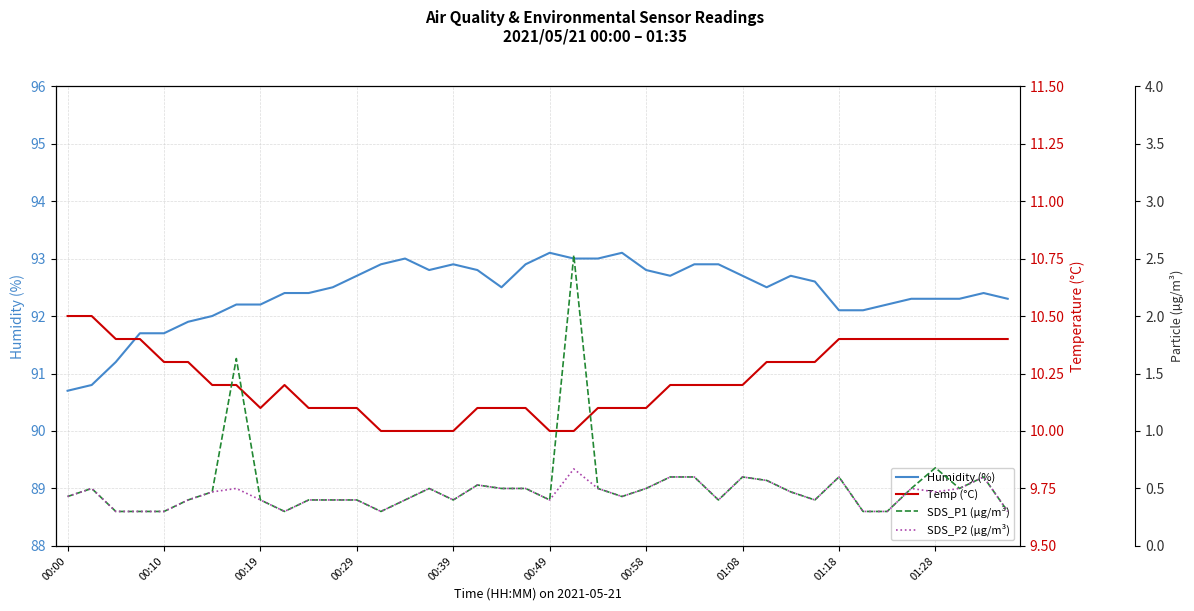

Which series has the largest range (max minus min)?

Humidity (%)